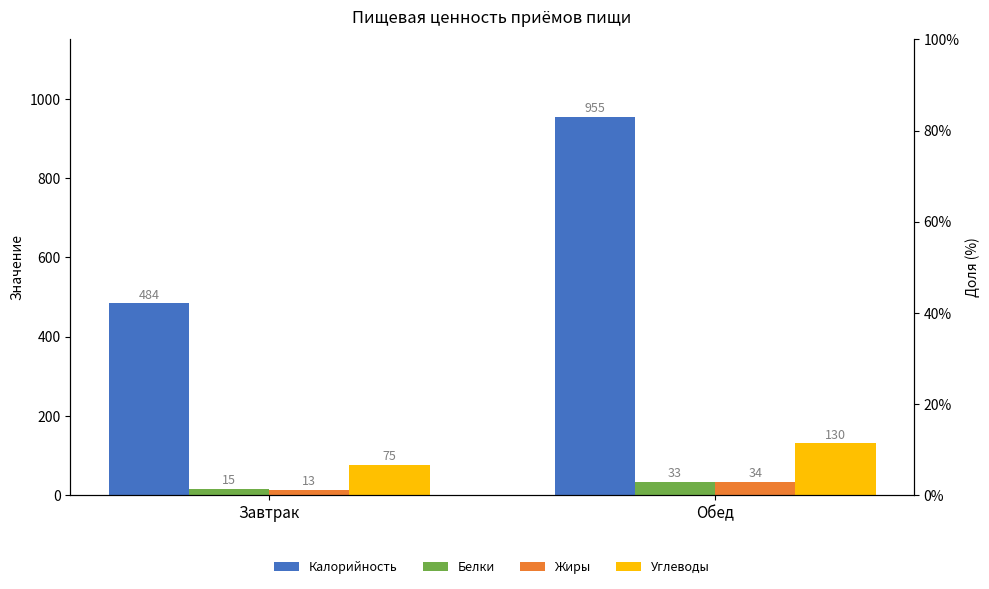

How many values in the Белки series exceed 33?

1